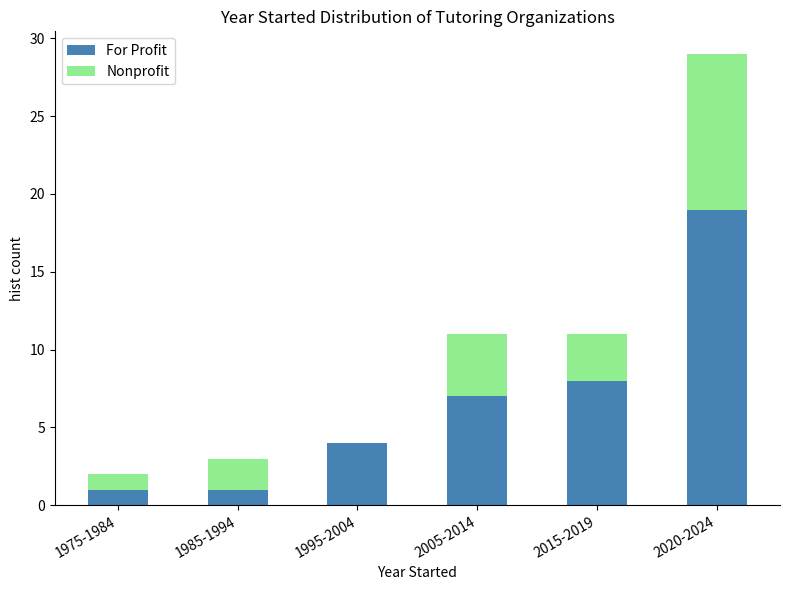

Reading right to left, what are the values for For Profit?

2020-2024=19	2015-2019=8	2005-2014=7	1995-2004=4	1985-1994=1	1975-1984=1